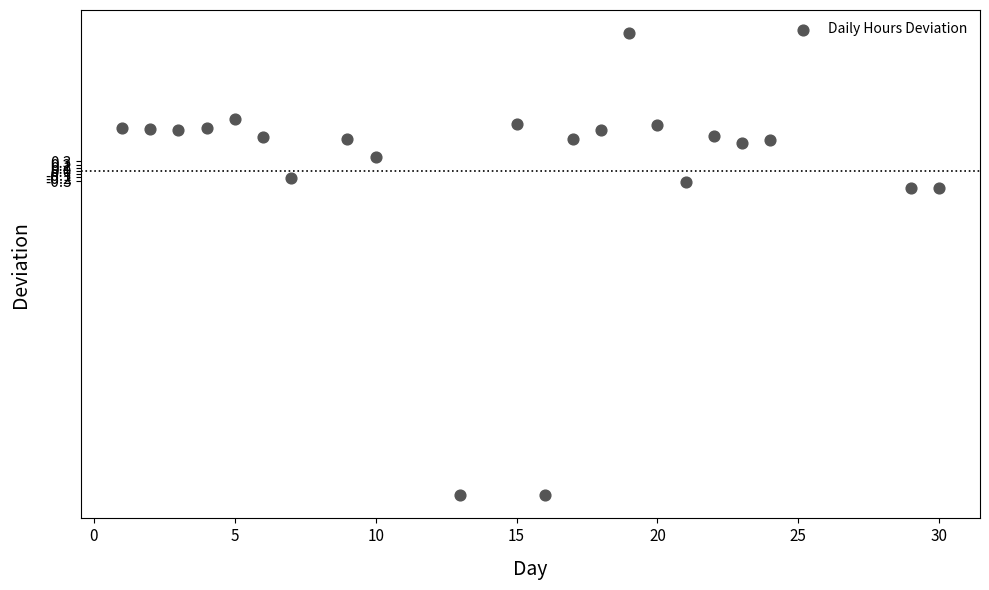

What is the range of X values (max minus min)?

29.0